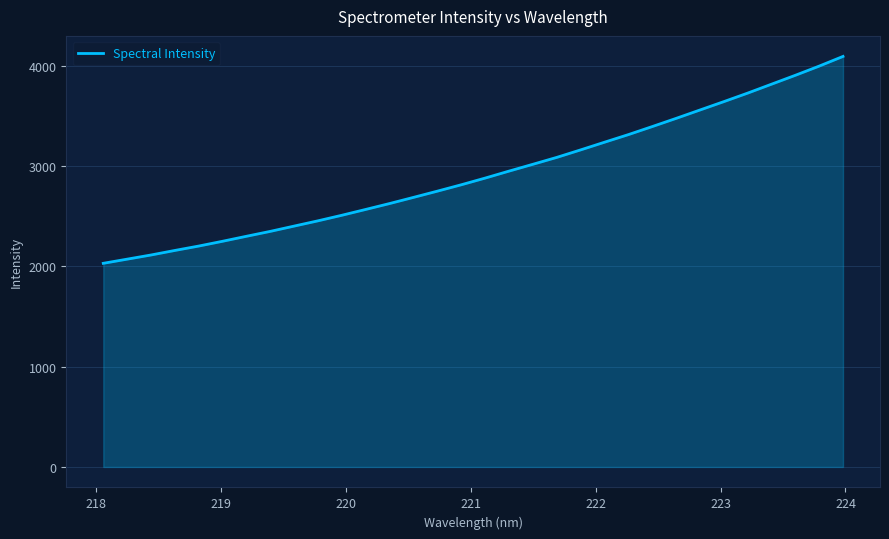

What is the difference between the maximum and minimum values?

2063.2